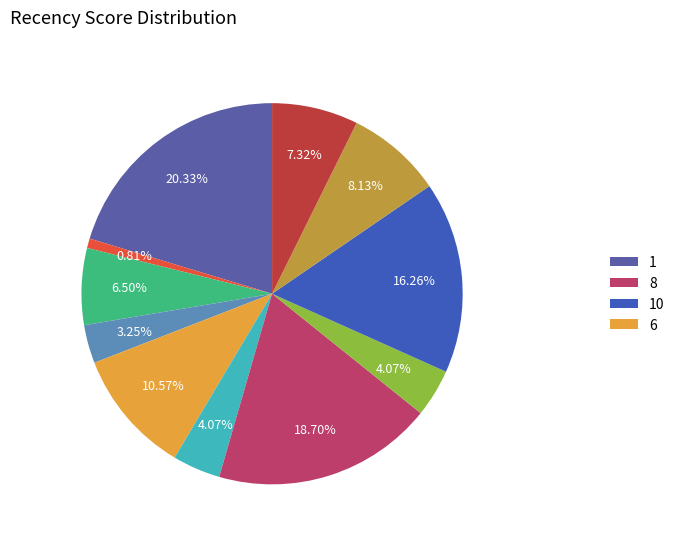

Is there any slice that represents more than half of the pie?

No